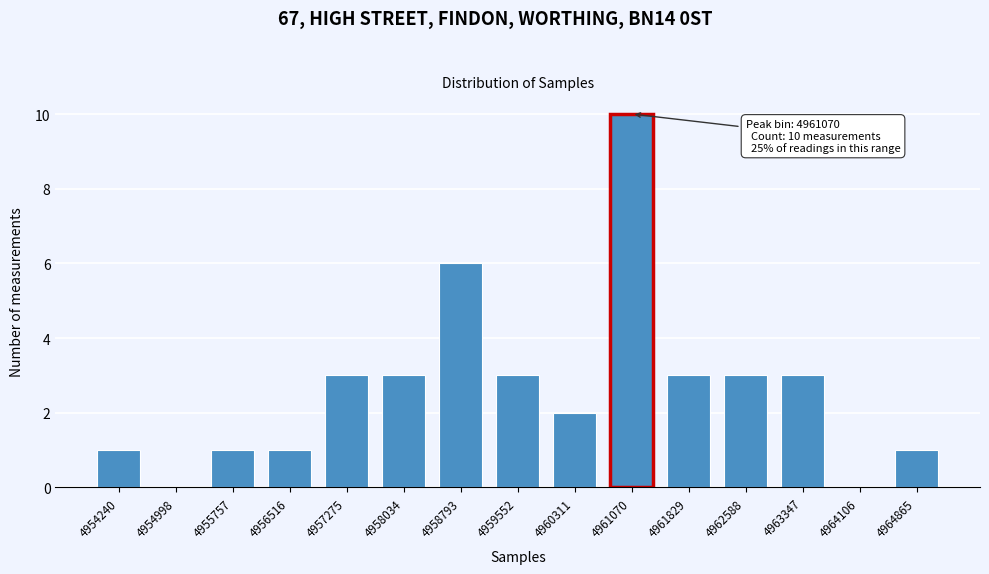

Reading left to right, list all the values displayed in this chart.

4954240=1	4954998=0	4955757=1	4956516=1	4957275=3	4958034=3	4958793=6	4959552=3	4960311=2	4961070=10	4961829=3	4962588=3	4963347=3	4964106=0	4964865=1